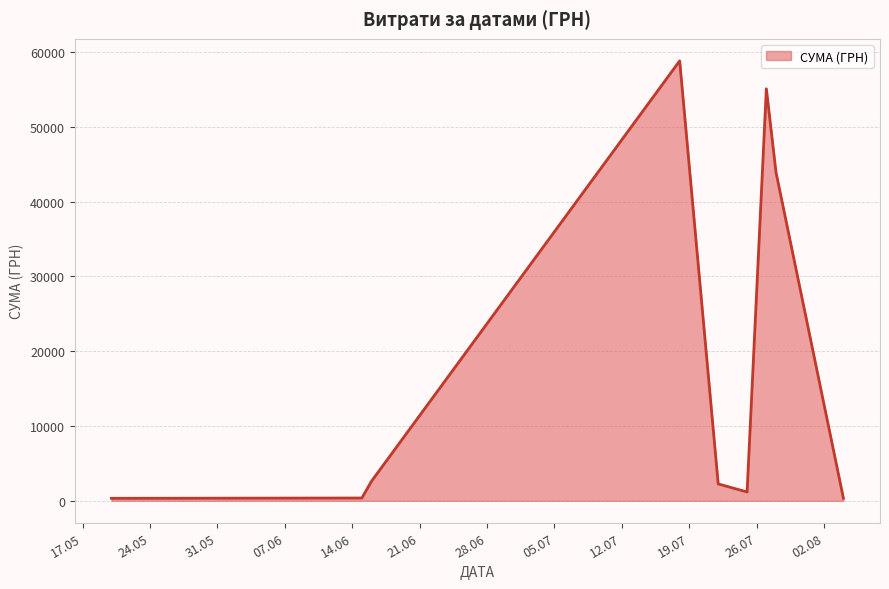

What is the maximum value shown in the chart?

58840.0